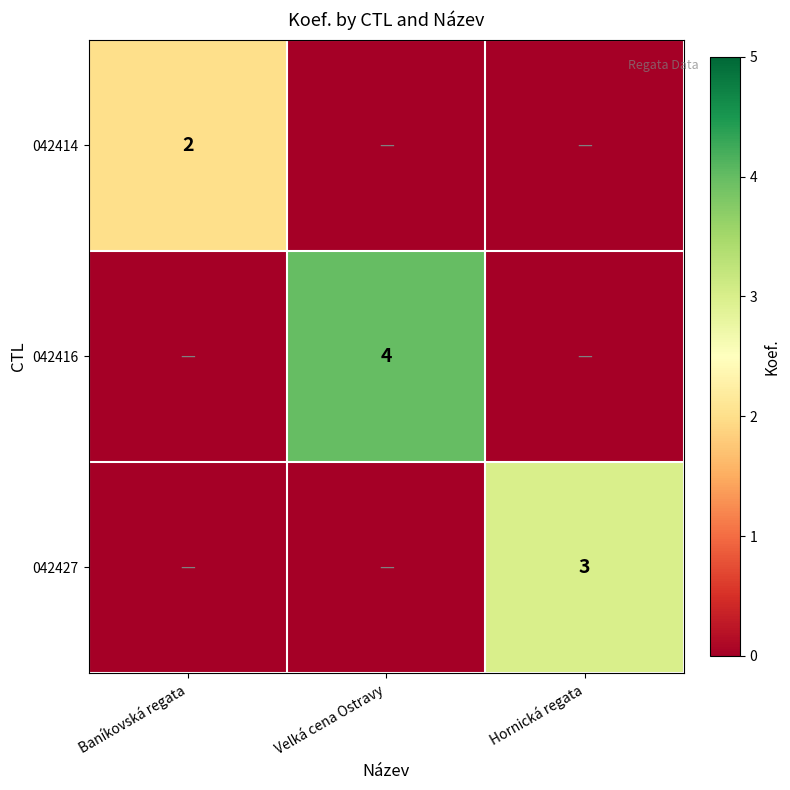

The 042427 series shows 3 at Hornická regata. True or false?

True